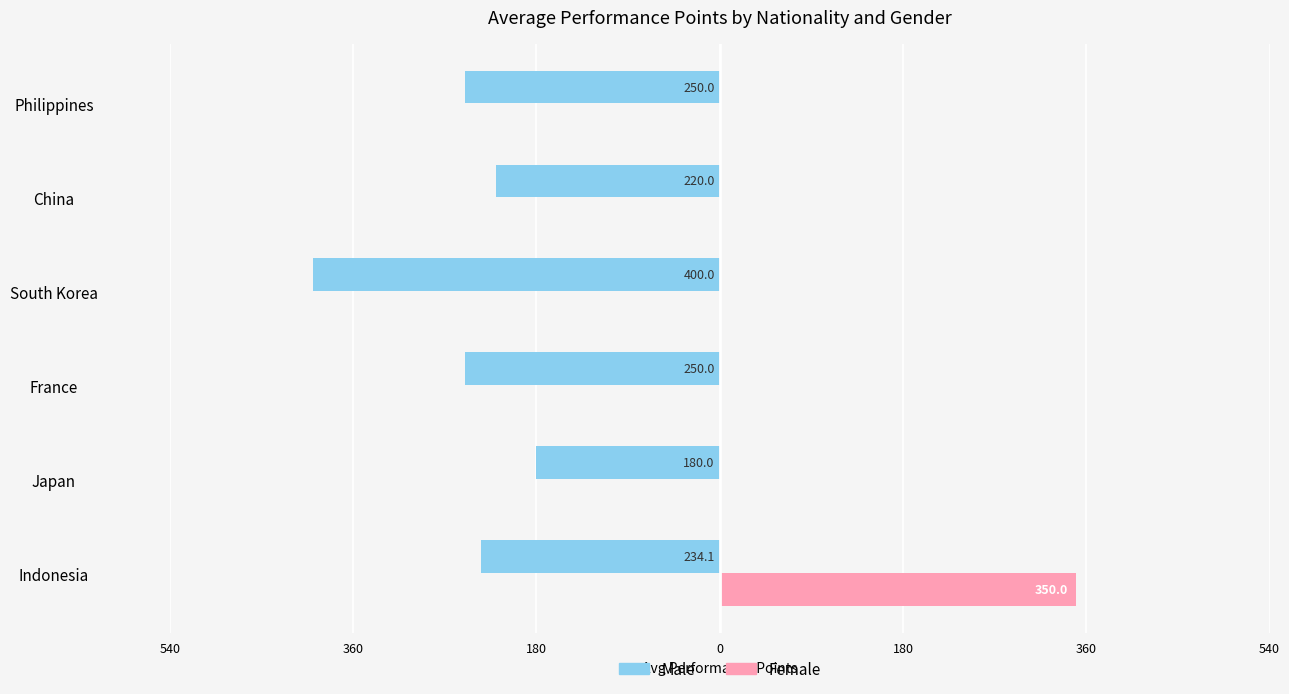

What are all the series names shown in the legend?

Male, Female